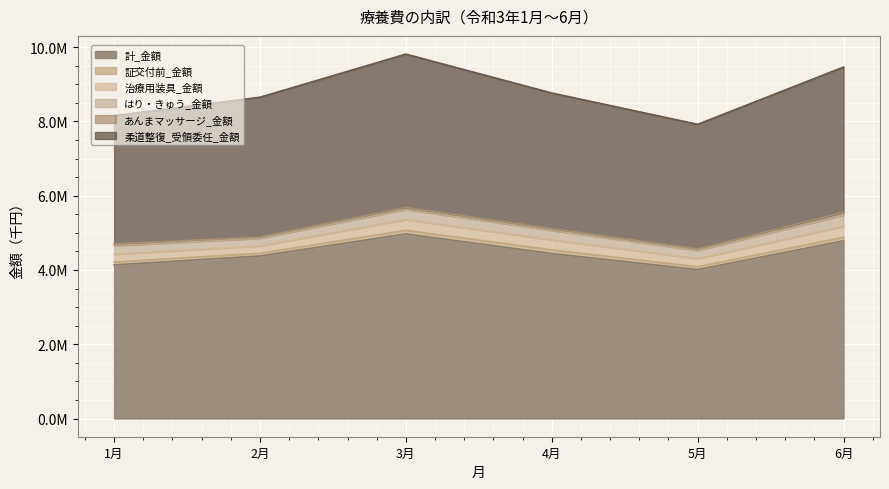

Which series has the largest range (max minus min)?

計_金額